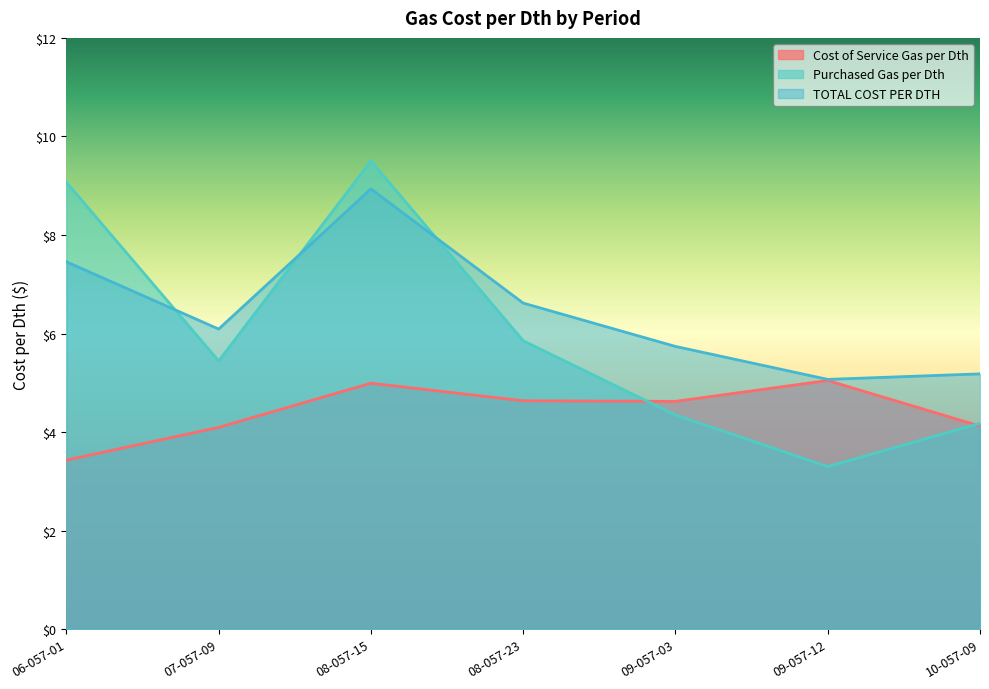

Count the number of categories in the chart.

7